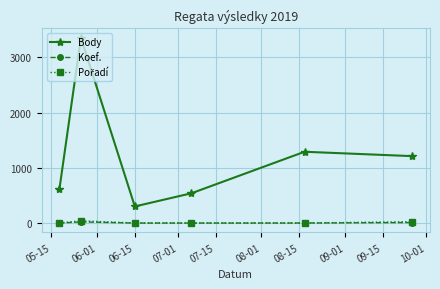

True or false: Koef. and Body cross at least once.

False